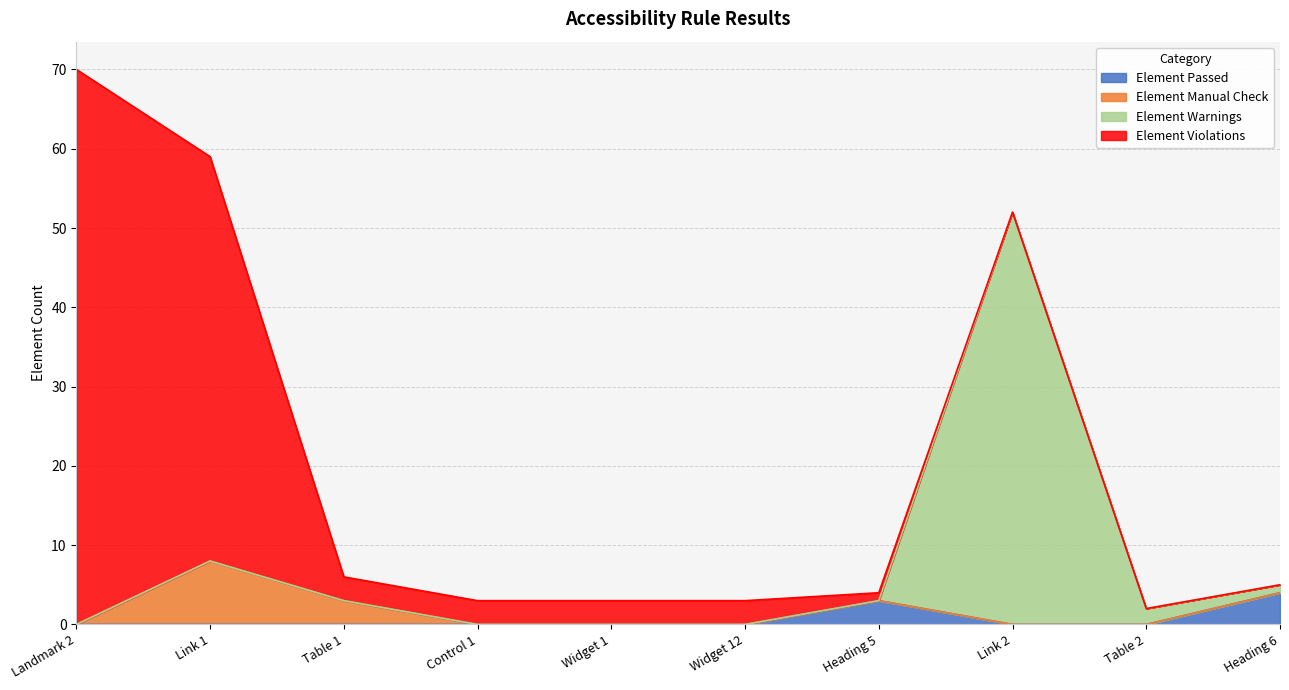

At which category is the sum across all series the highest?

Landmark 2